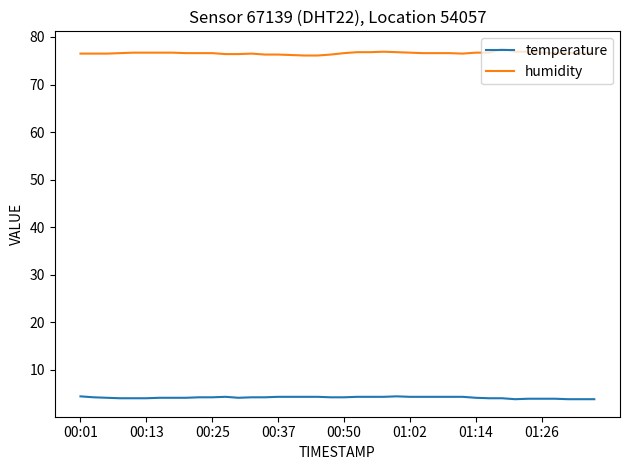

Rank the series by their average value, from lowest to highest.

temperature, humidity